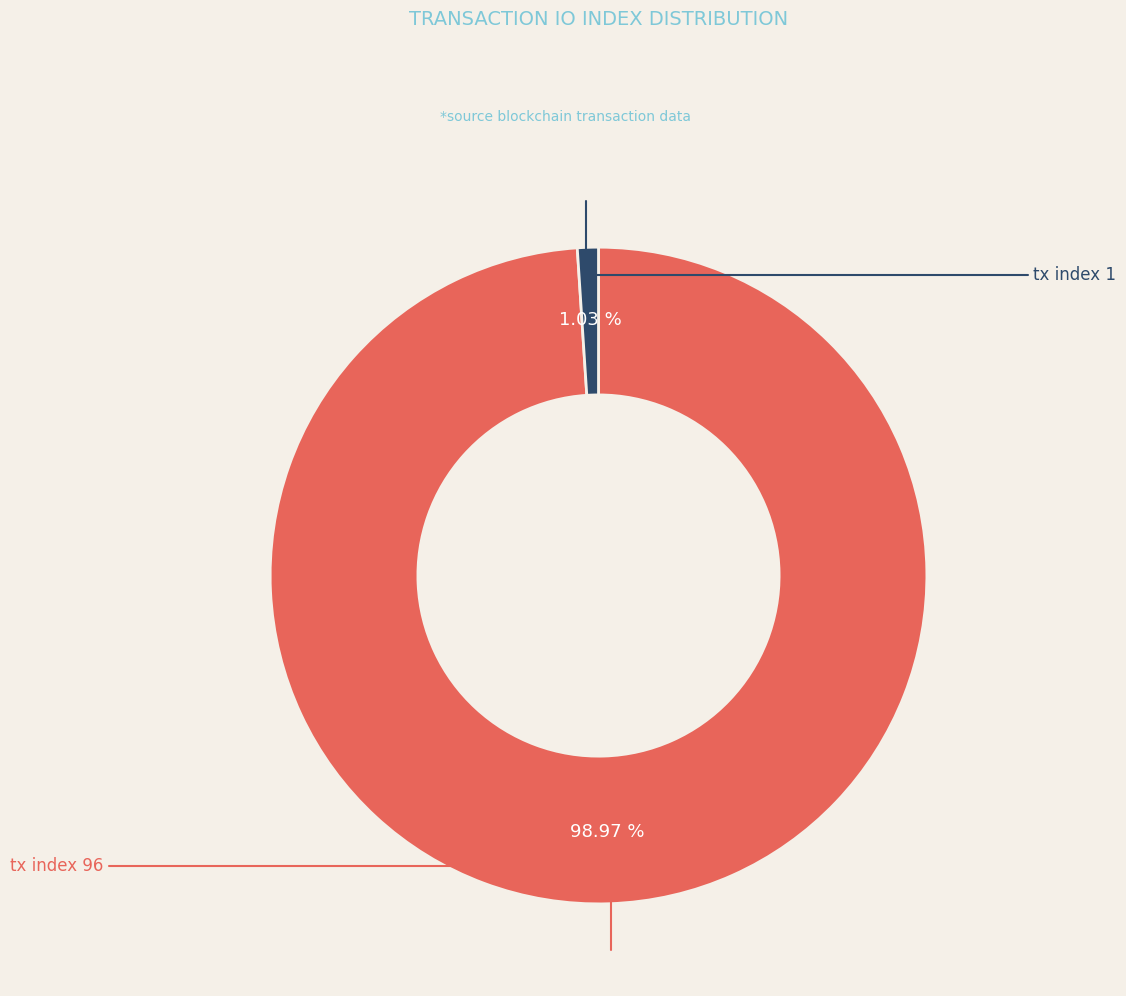

Is there any slice that represents more than half of the pie?

Yes